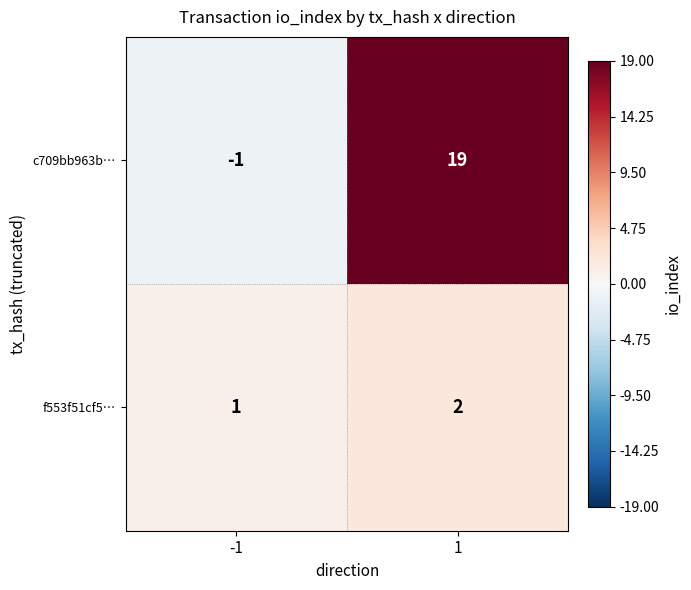

The value of c709bb963b… at 1 is 19. True or false?

True